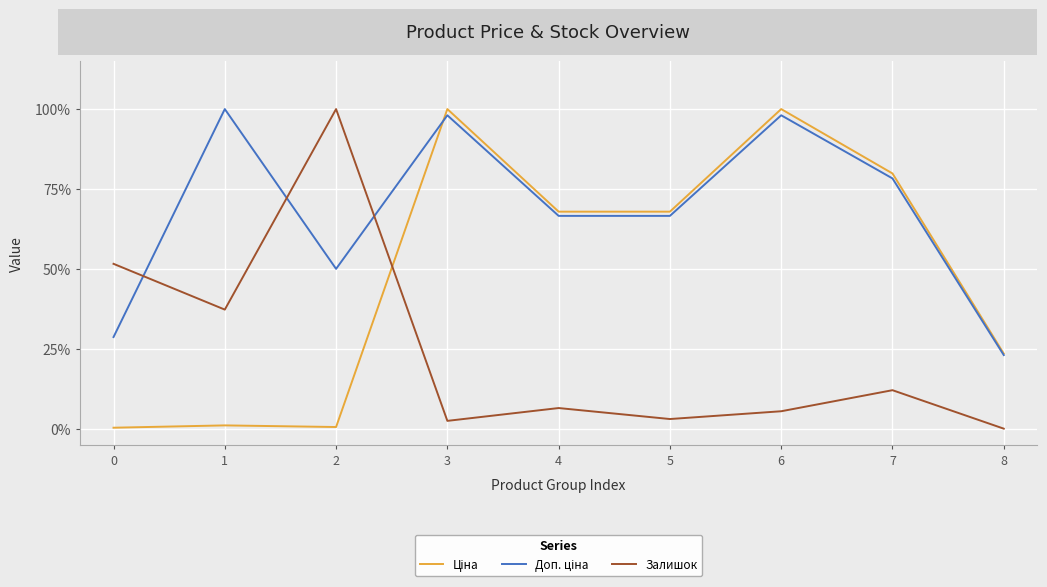

What is the highest value of the Залишок series?

100.0